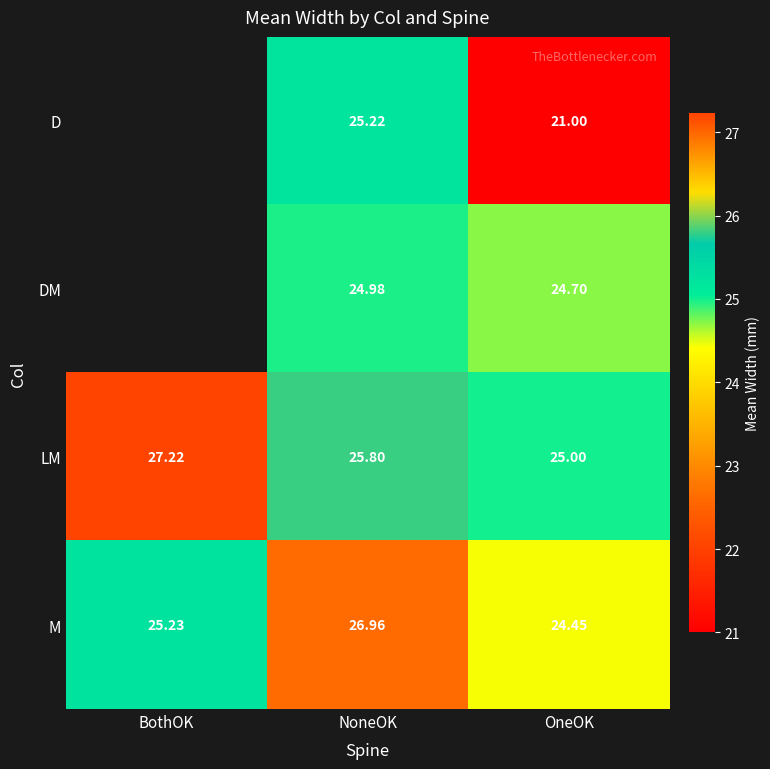

Rank the series at NoneOK from lowest to highest value.

DM, D, LM, M